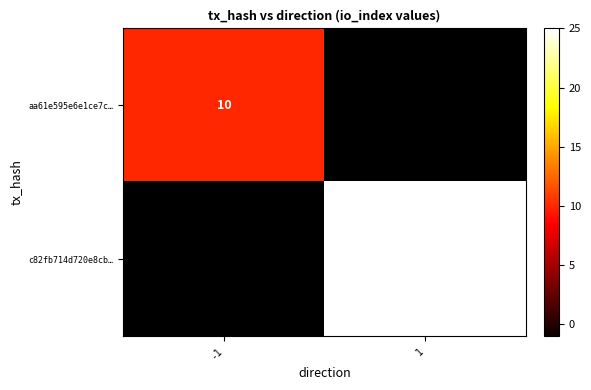

Is the value of aa61e595e6e1ce7c… at -1 greater than the value of c82fb714d720e8cb… at 1?

No